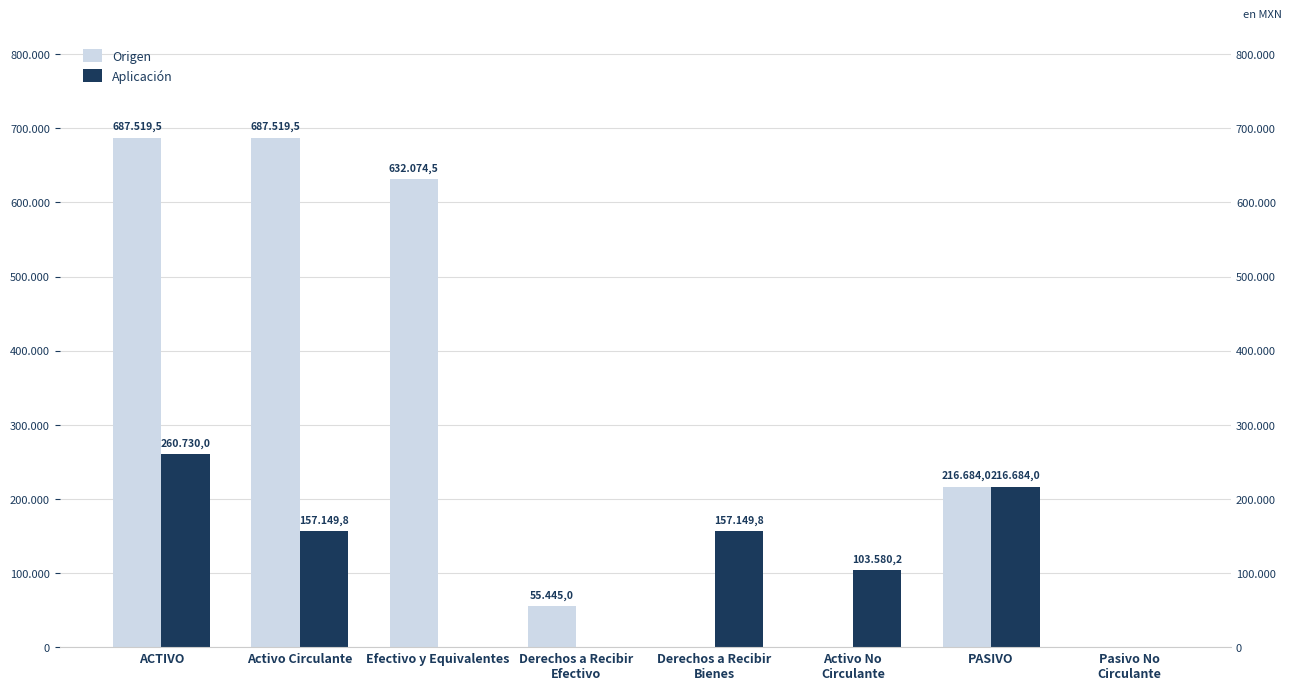

True or false: Aplicación has a value of 78764.1 at Derechos a Recibir
Bienes.

False